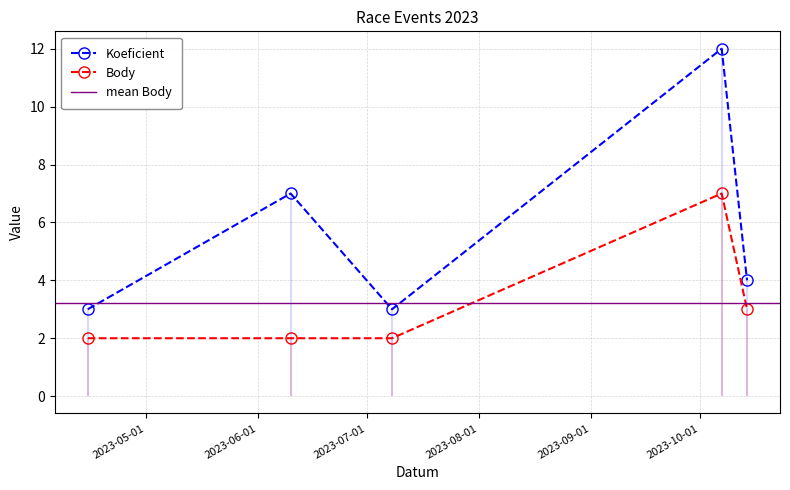

What is the approximate value of Koeficient at 2023-10-14?

4